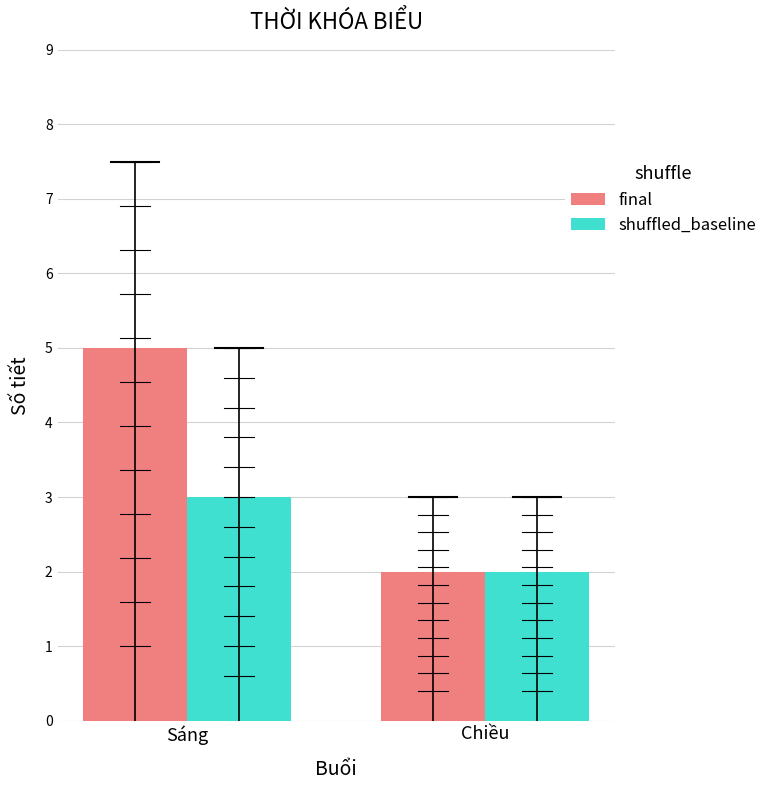

List the labels in order of final value, smallest first.

Chiều, Sáng